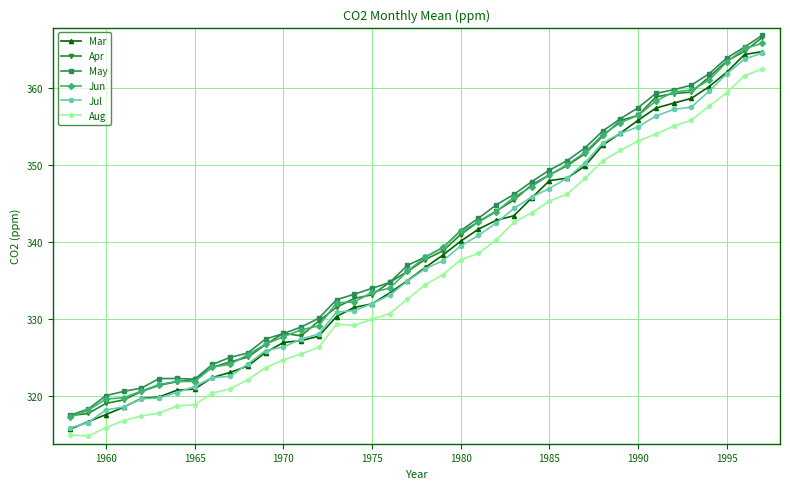

What is the maximum value for Aug?

362.4